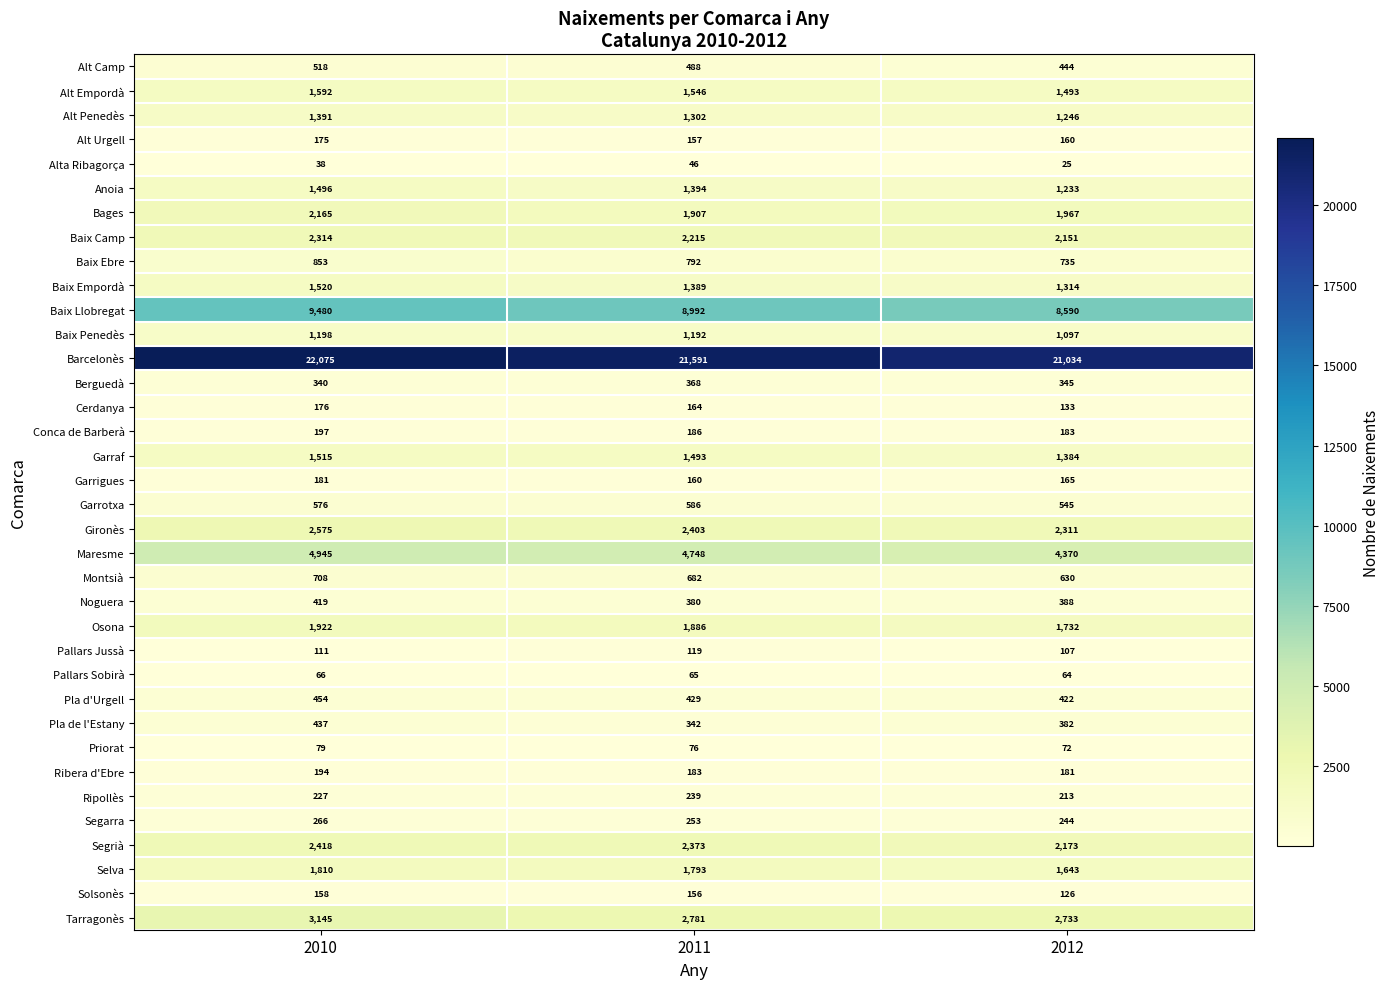

Which series changed the most between 2010 and 2011?

Baix Llobregat